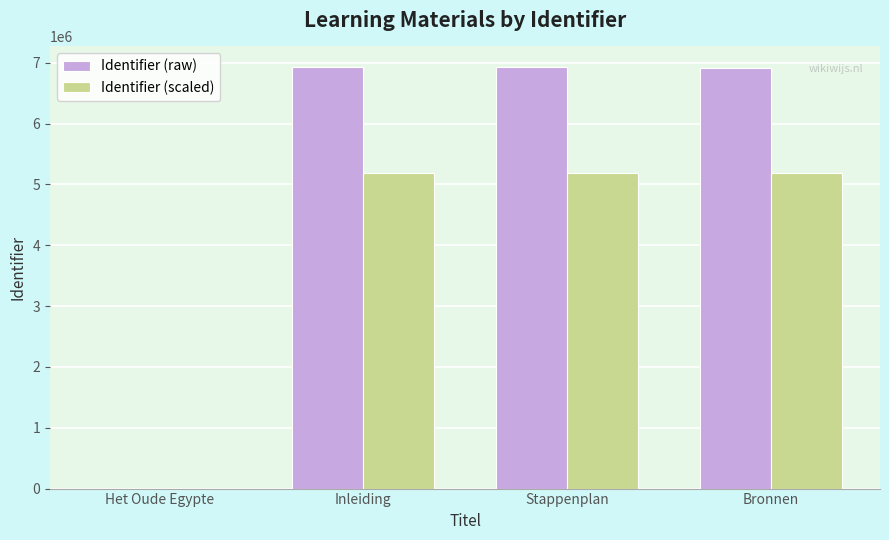

Which series has the largest total across all categories?

Identifier (raw)